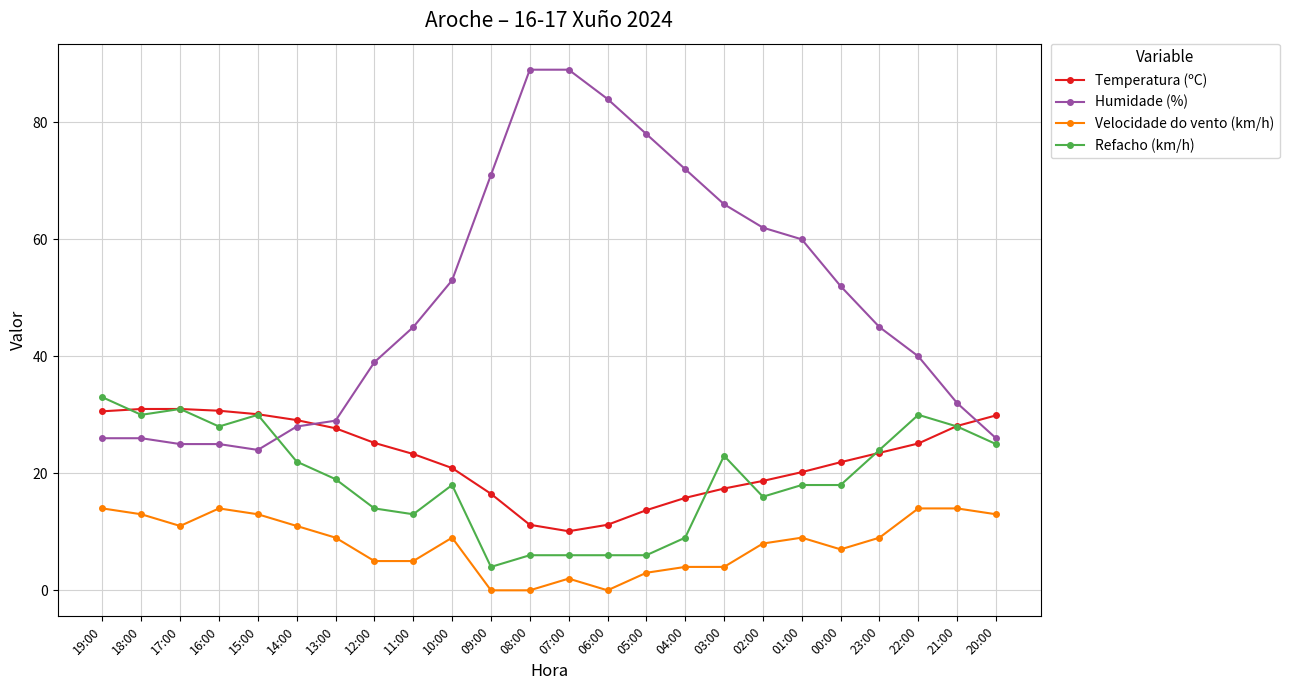

What is the difference between the Temperatura (ºC) values at 21:00 and 10:00?

7.2